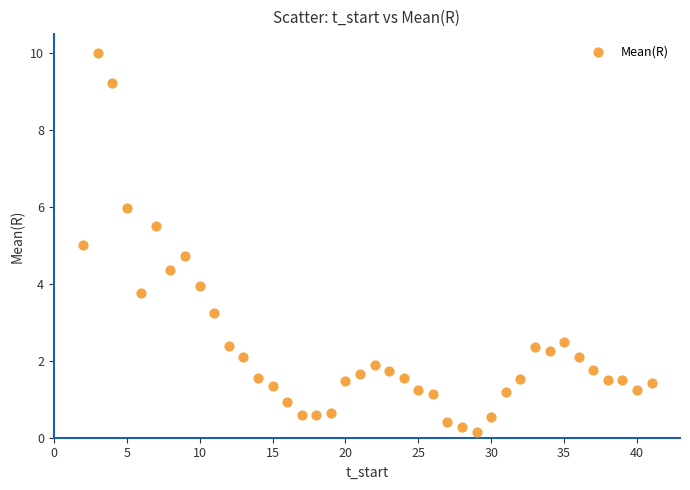

What is the range of X values (max minus min)?

39.0